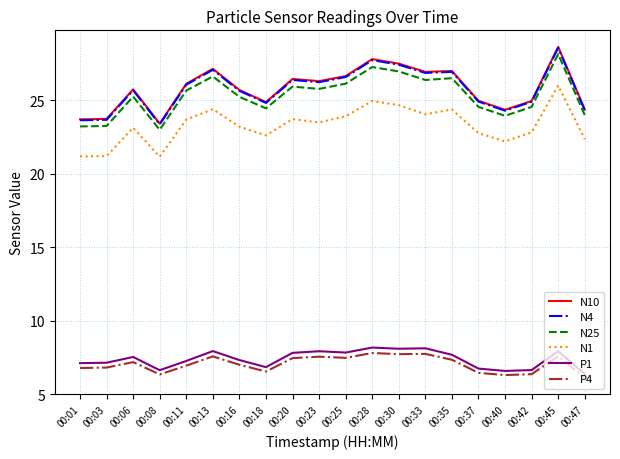

True or false: P4 and N25 intersect in this chart.

False